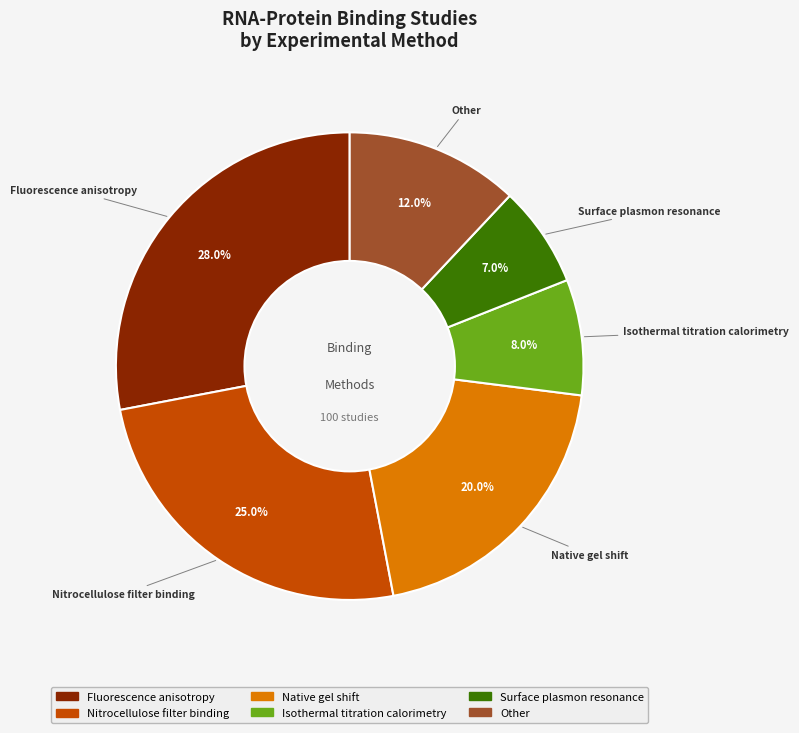

How many segments does this pie chart have?

6